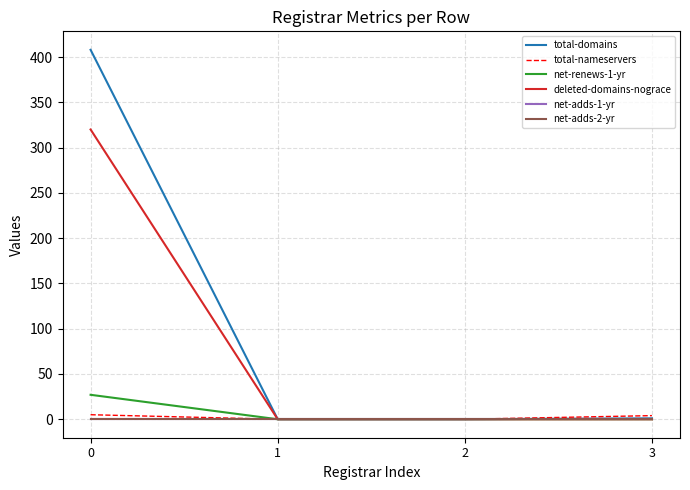

True or false: total-nameservers and net-renews-1-yr cross at least once.

False